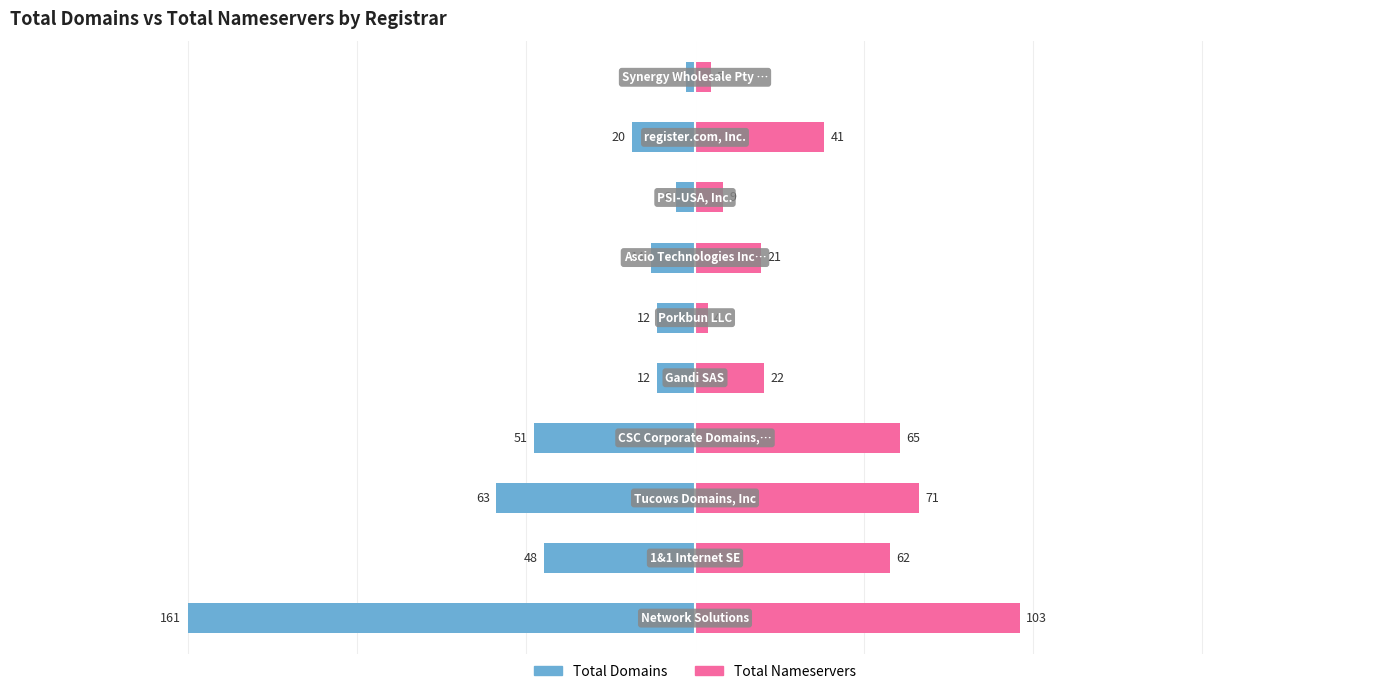

Rank the series at 8 from lowest to highest value.

Total Domains, Total Nameservers